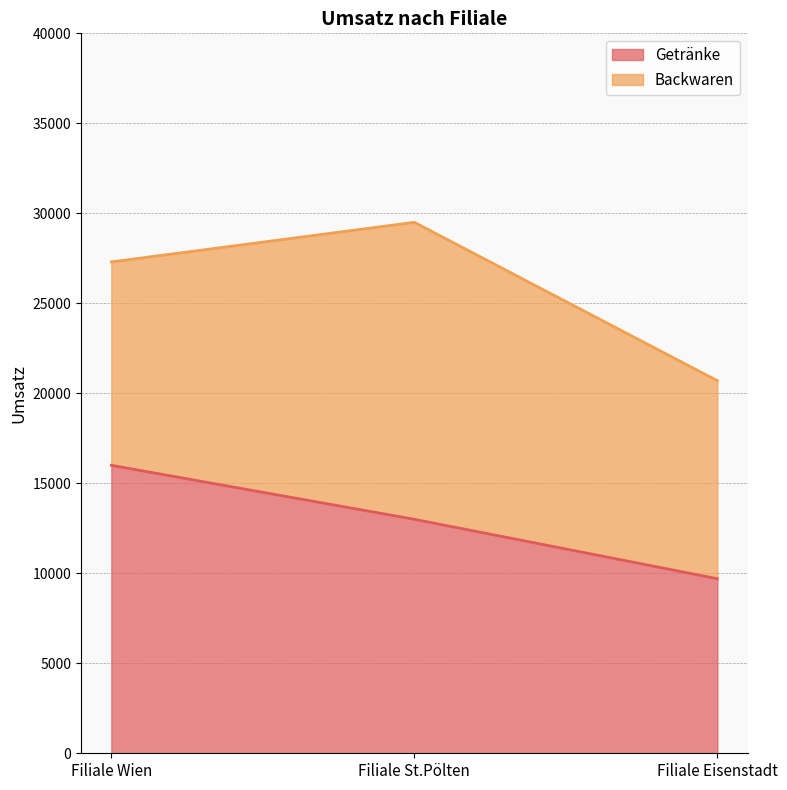

Between Filiale St.Pölten and Filiale Eisenstadt, which is larger?

Filiale St.Pölten